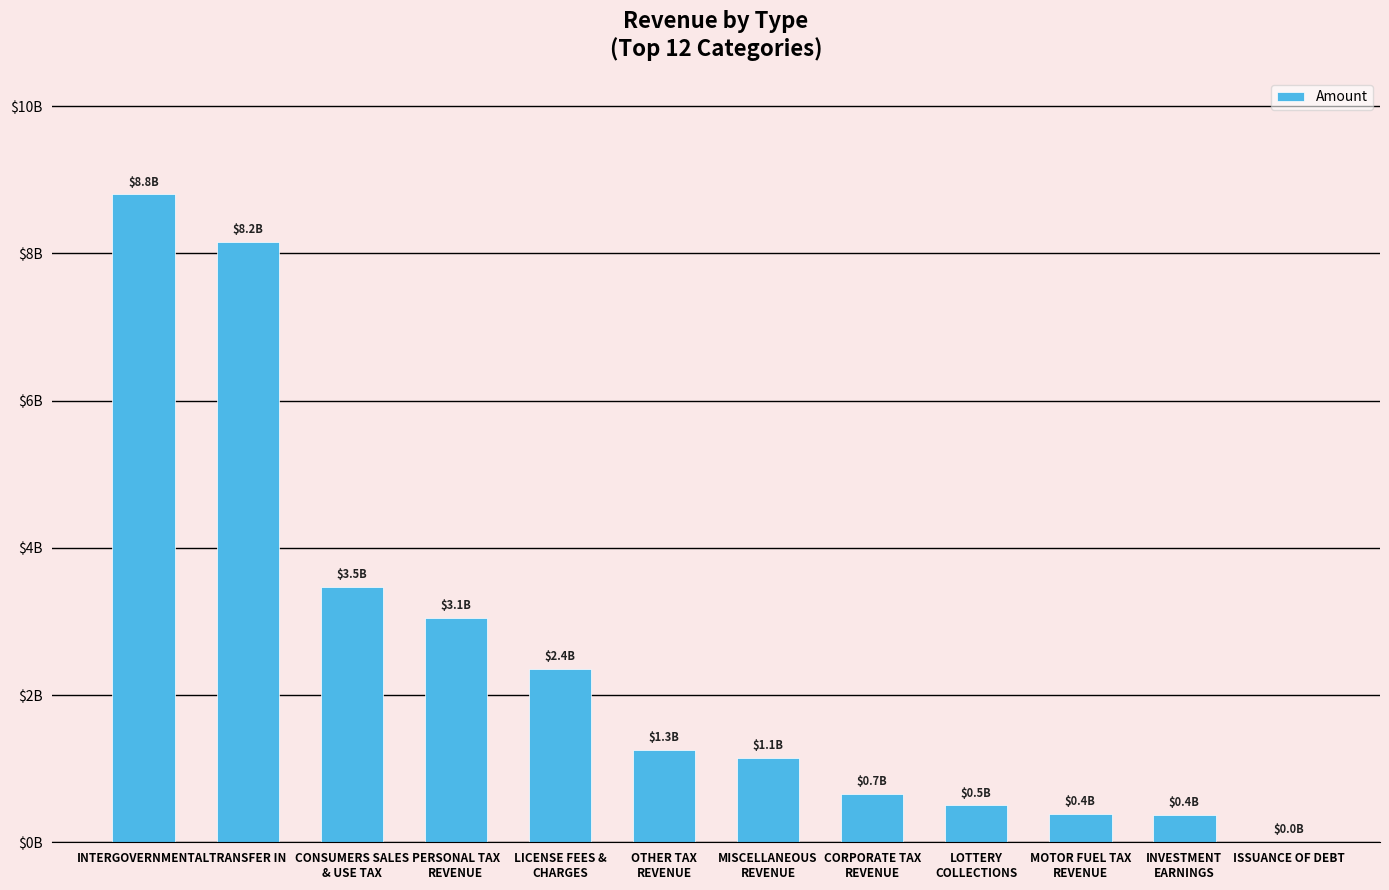

What is the change in value from MISCELLANEOUS
REVENUE to LOTTERY
COLLECTIONS?

-647613389.0